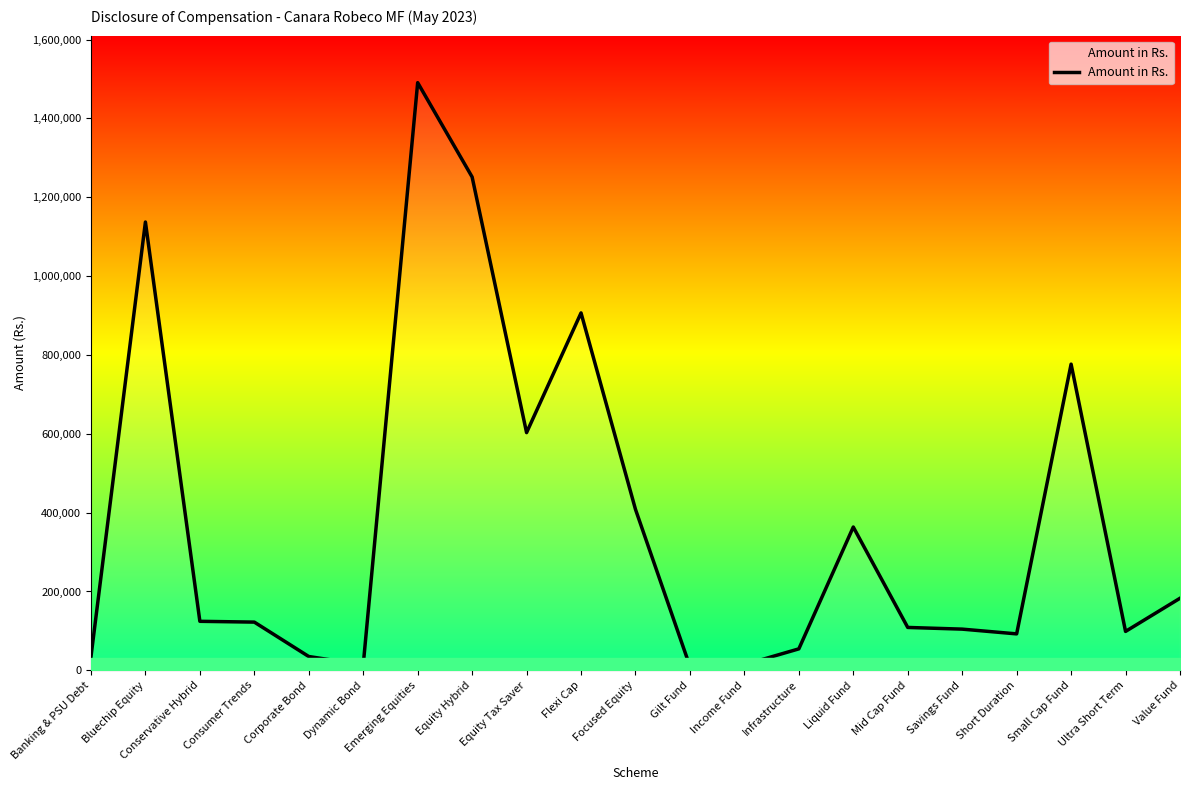

Where is the data nearest to the value 750420?

Small Cap Fund